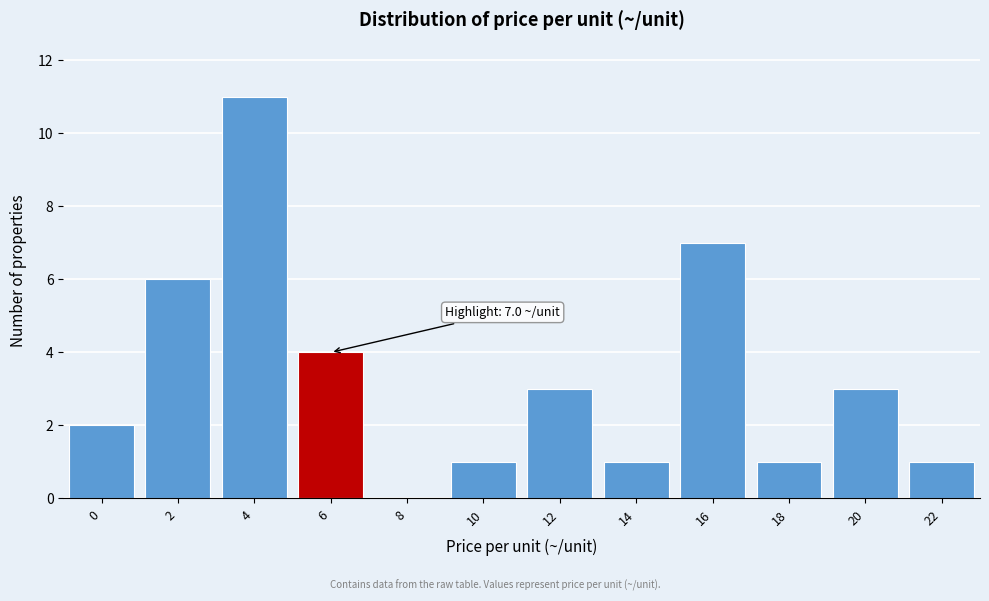

Reading right to left, transcribe all the data shown in this chart.

22=1	20=3	18=1	16=7	14=1	12=3	10=1	8=0	6=4	4=11	2=6	0=2